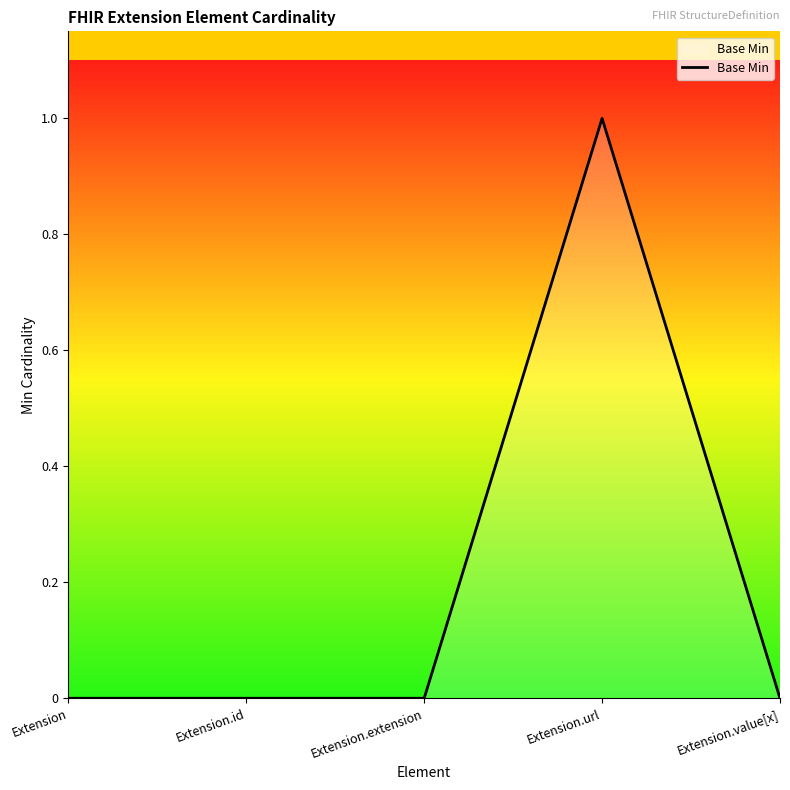

Reading left to right, transcribe all the data shown in this chart.

0	0	0	1	0